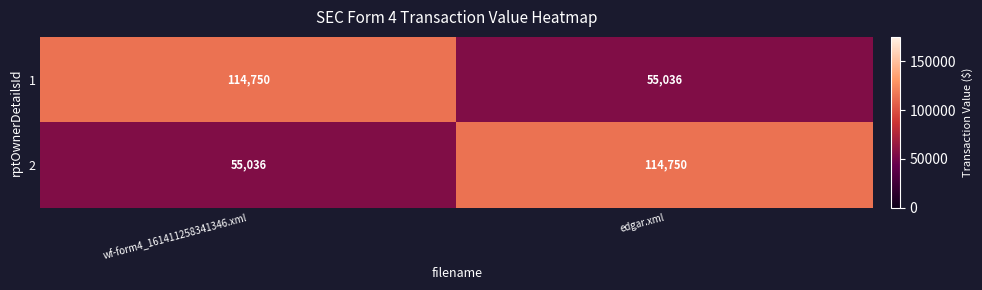

How many data points in 1 are less than 114750?

1